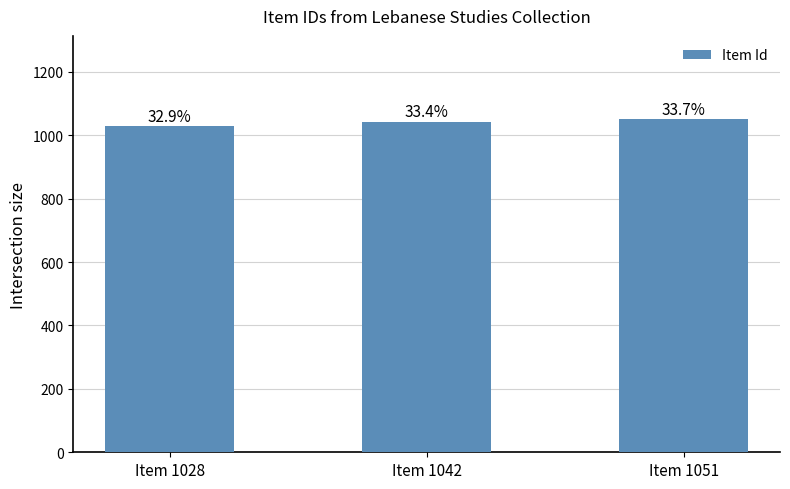

Which category has the highest value across all series?

Item 1051